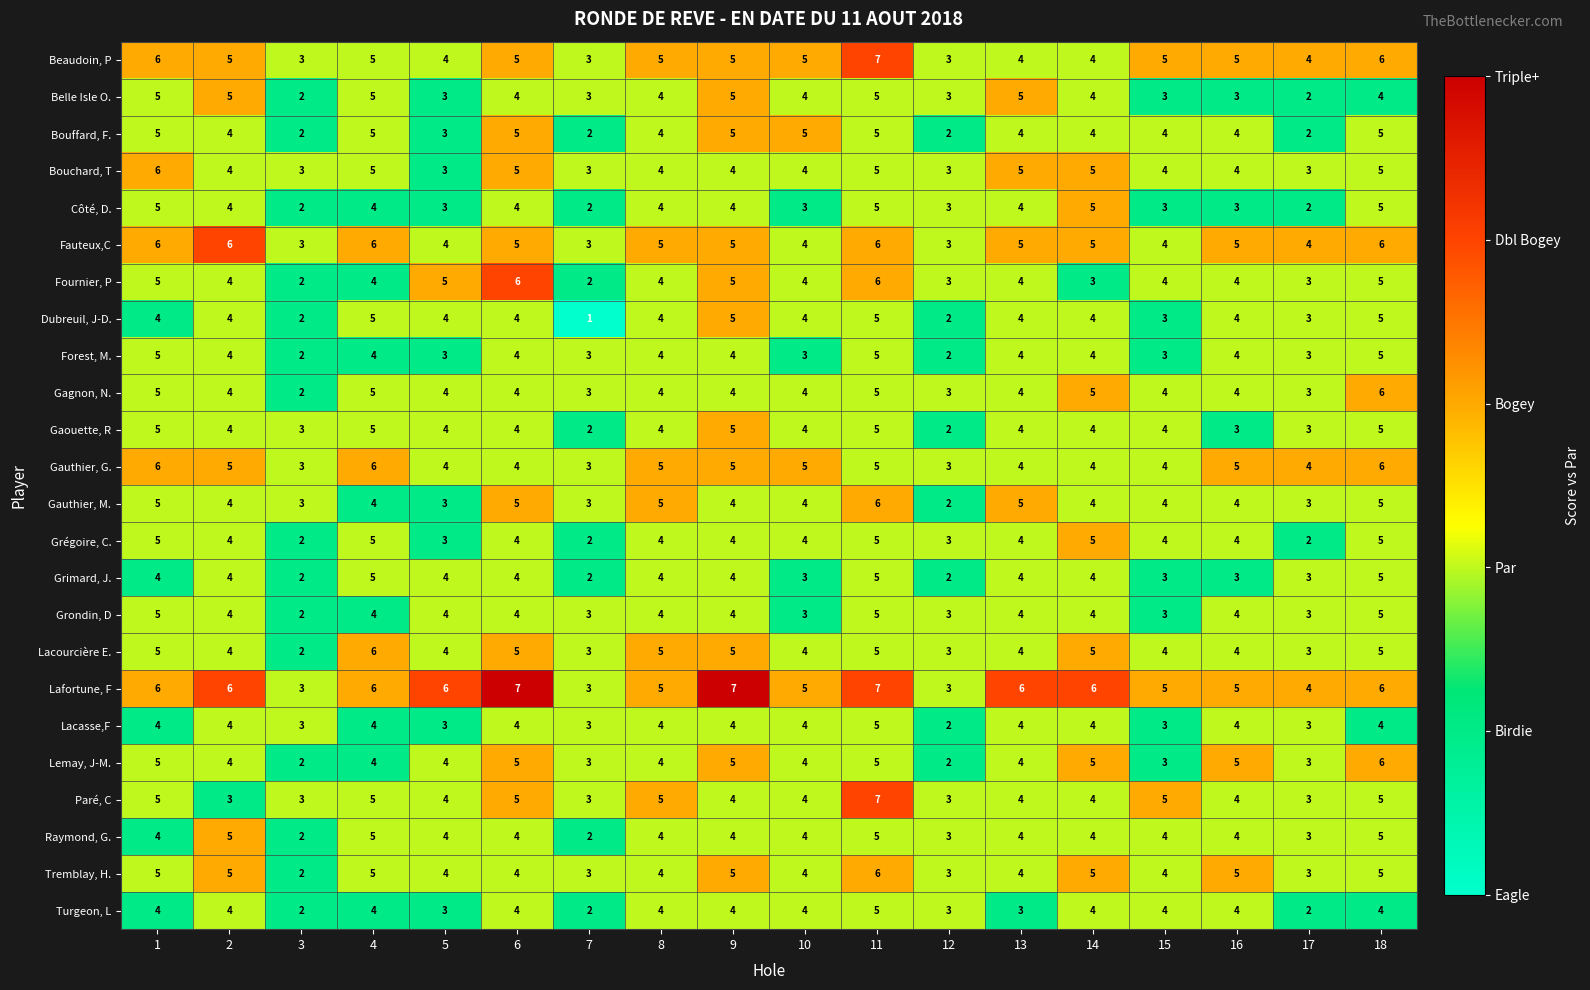

How many values in the Grondin, D series are below 4?

6